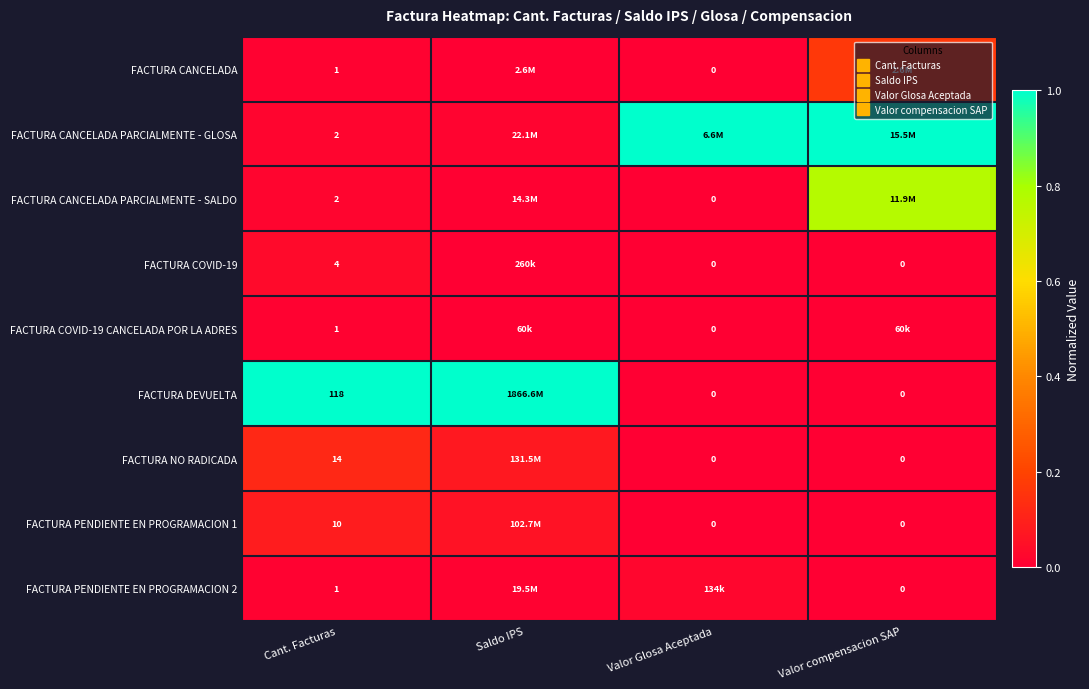

How many values in the FACTURA CANCELADA PARCIALMENTE - SALDO series exceed 0?

3